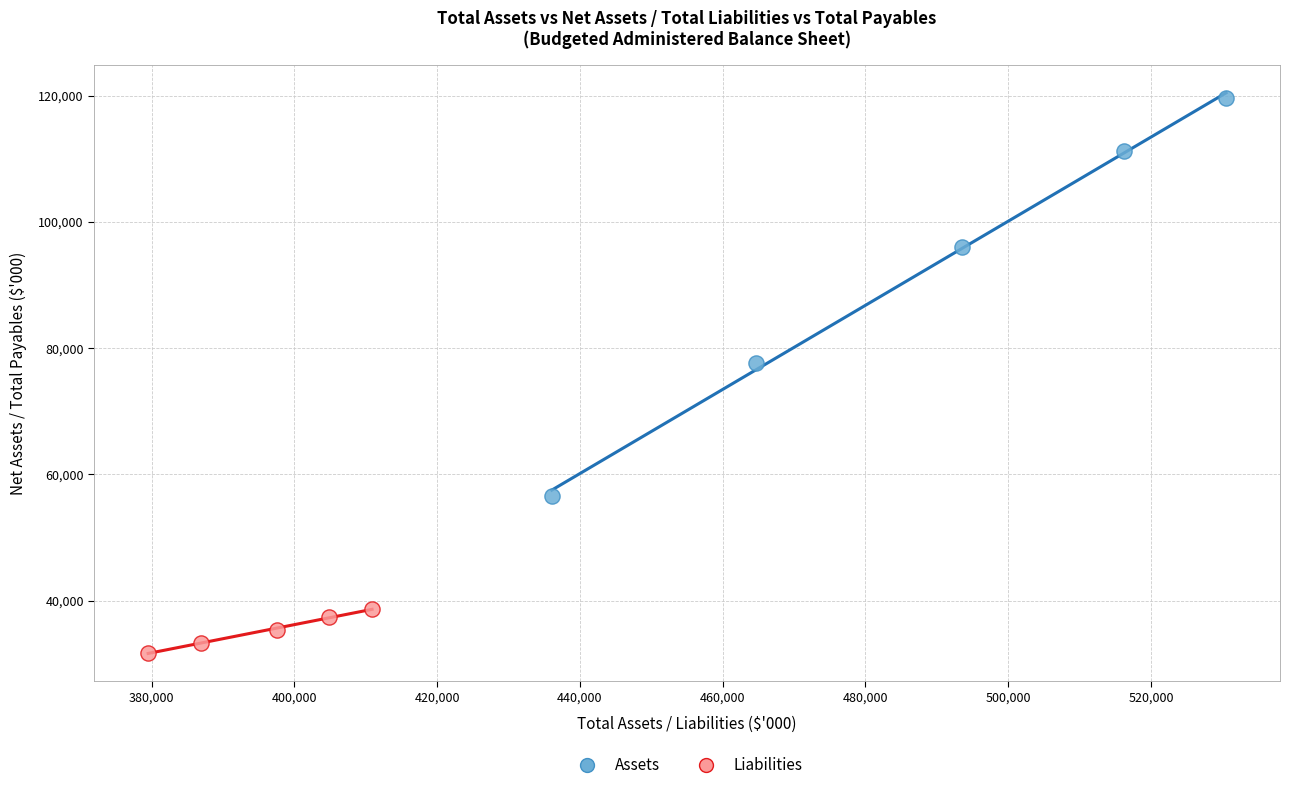

Which series reaches the minimum Y coordinate?

Liabilities